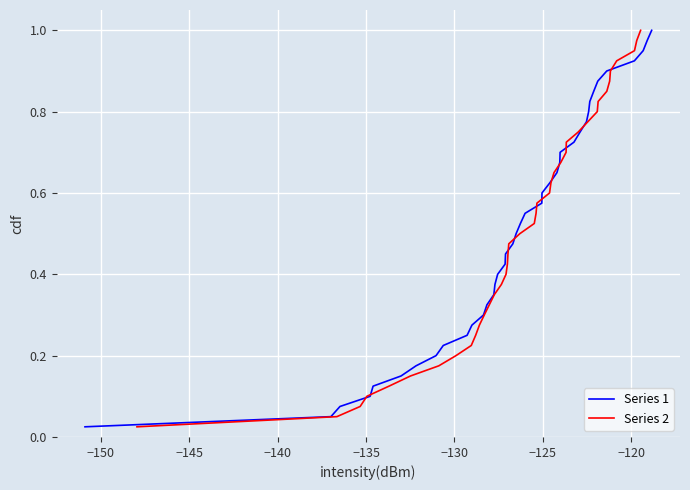

What is the average value of the Series 1 series?

0.5